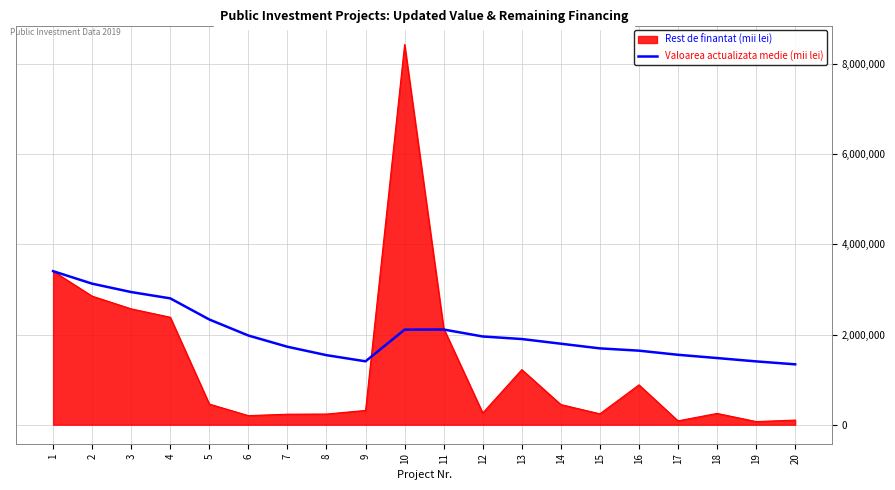

At 9, list the series in order from smallest to largest.

Rest de finantat (mii lei), Valoarea actualizata medie (mii lei)